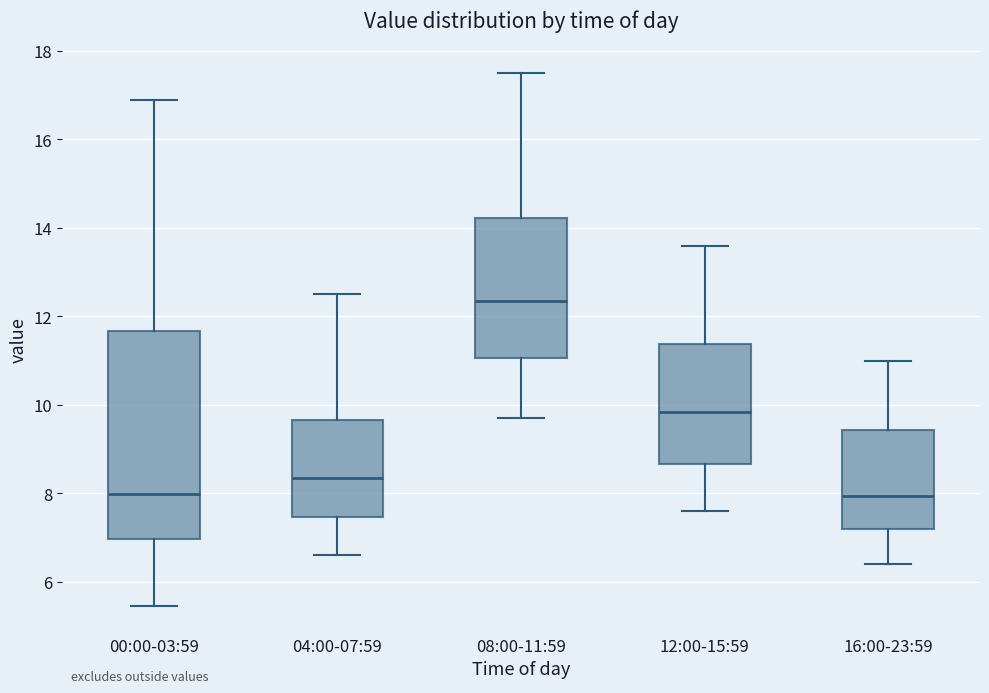

Reading left to right, read every box against the y-axis: the position of its median line, the range the box covers, and the ends of its whiskers. The values are not printed on the chart, so give them approximately, as read against the axis.

00:00-03:59: median 8.0, box 7.0 to 11.6, whiskers 5.4 to 16.8
04:00-07:59: median 8.4, box 7.4 to 9.6, whiskers 6.6 to 12.6
08:00-11:59: median 12.4, box 11.0 to 14.2, whiskers 9.8 to 17.6
12:00-15:59: median 9.8, box 8.6 to 11.4, whiskers 7.6 to 13.6
16:00-23:59: median 8.0, box 7.2 to 9.4, whiskers 6.4 to 11.0